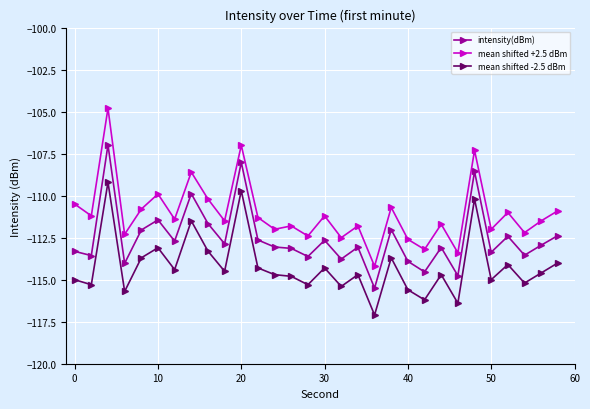

What is the sum of all mean shifted +2.5 dBm values?

-3331.9